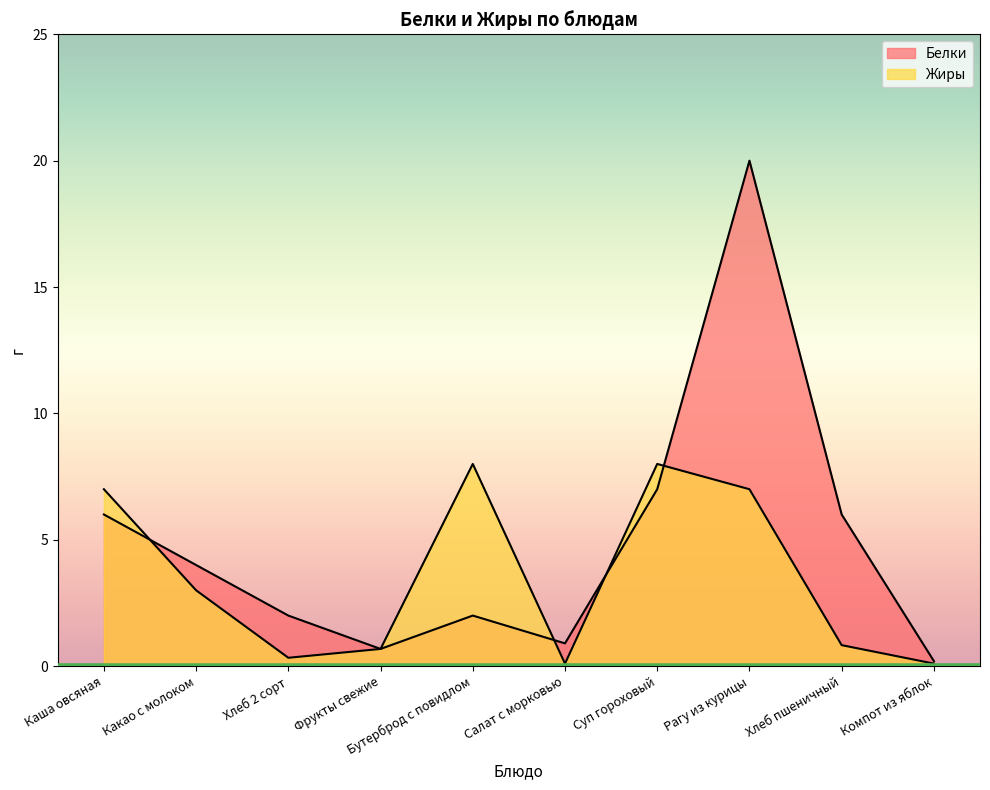

At which category does the chart reach its peak across all series?

Рагу из курицы